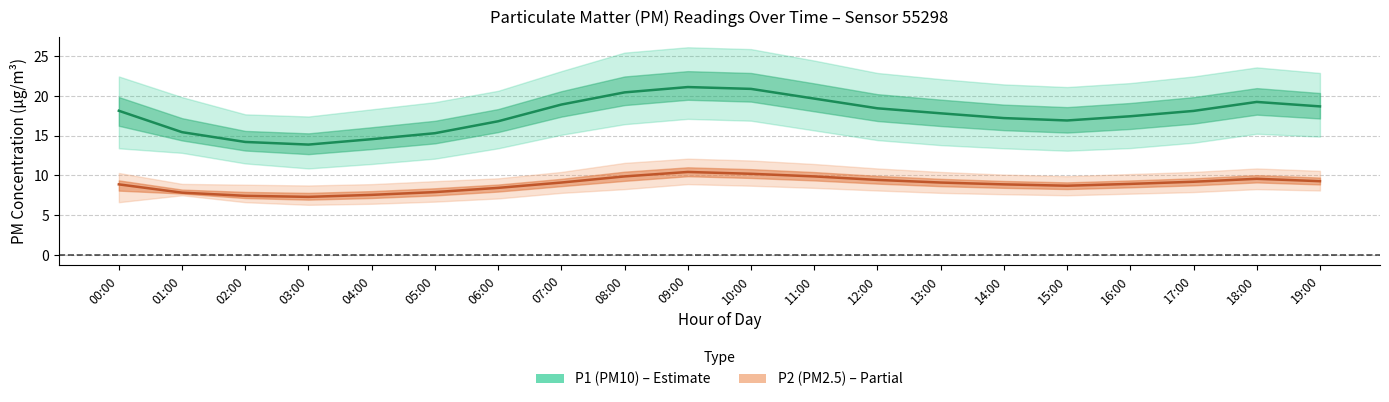

Does the chart have visible grid lines?

Yes